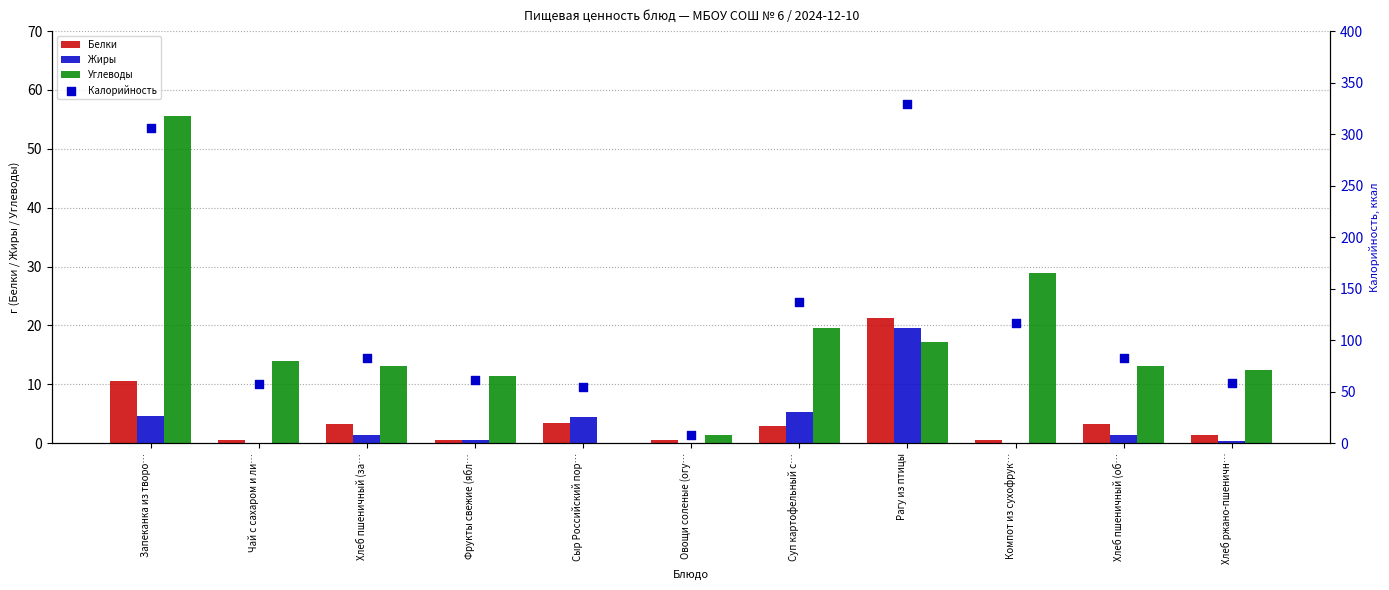

What are all the series names shown in the legend?

Белки, Жиры, Углеводы, Калорийность